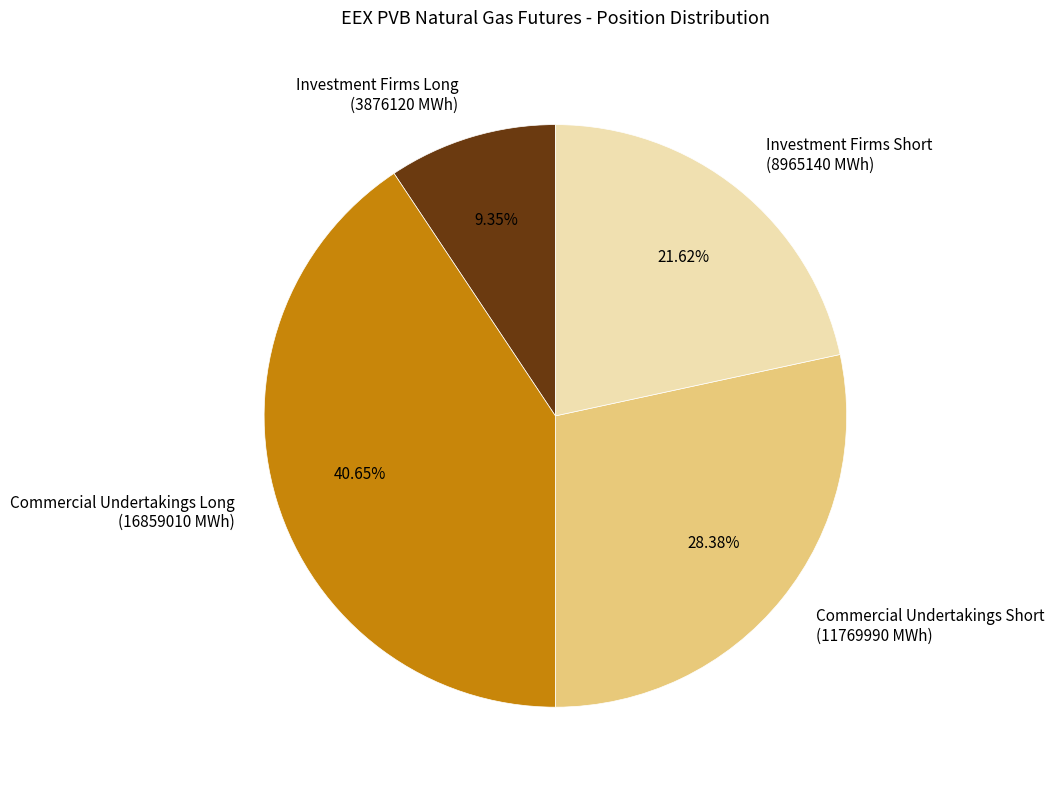

Is the sum of Commercial Undertakings Long (16859010 MWh) and Investment Firms Short (8965140 MWh) greater than half?

Yes